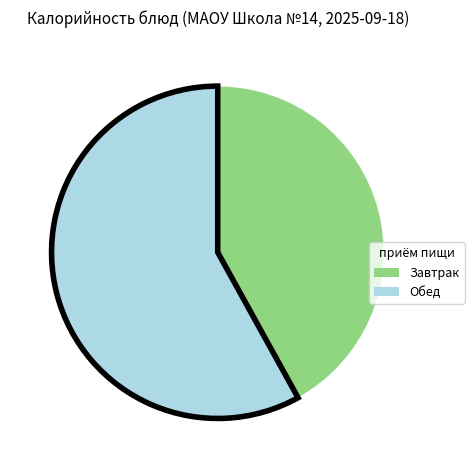

Is there any slice that represents more than half of the pie?

Yes